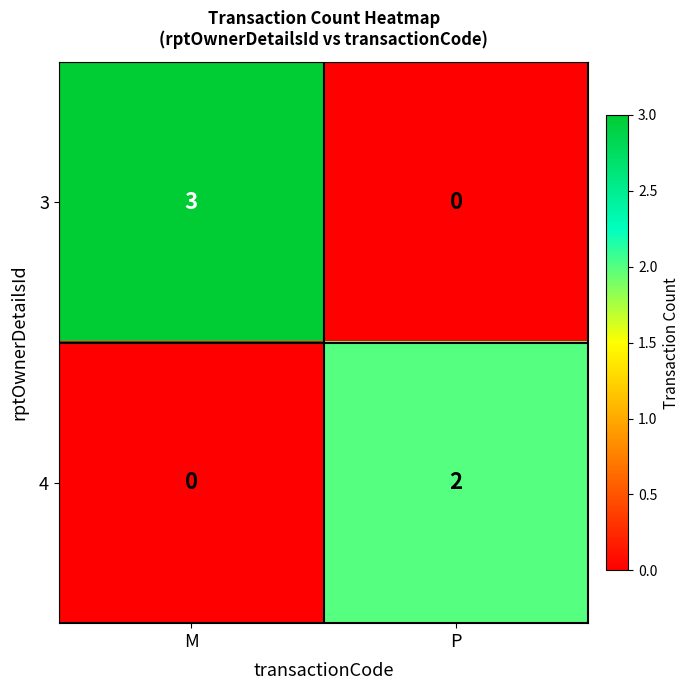

The 4 series shows 0 at M. True or false?

True